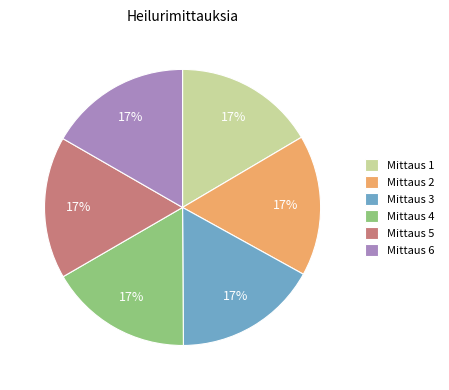

To the nearest percent, what percentage of the pie is Mittaus 5?

17%